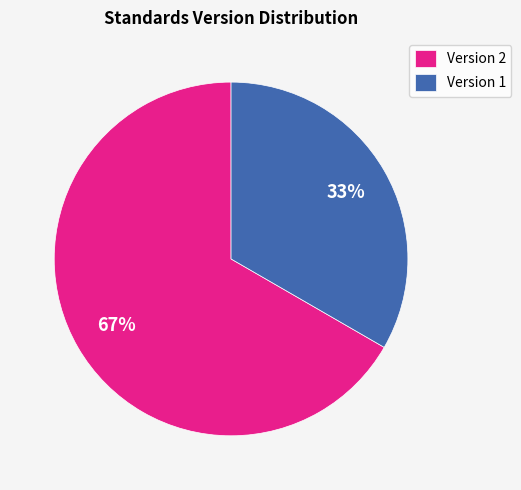

Does Version 1 account for over 50% of the chart?

No